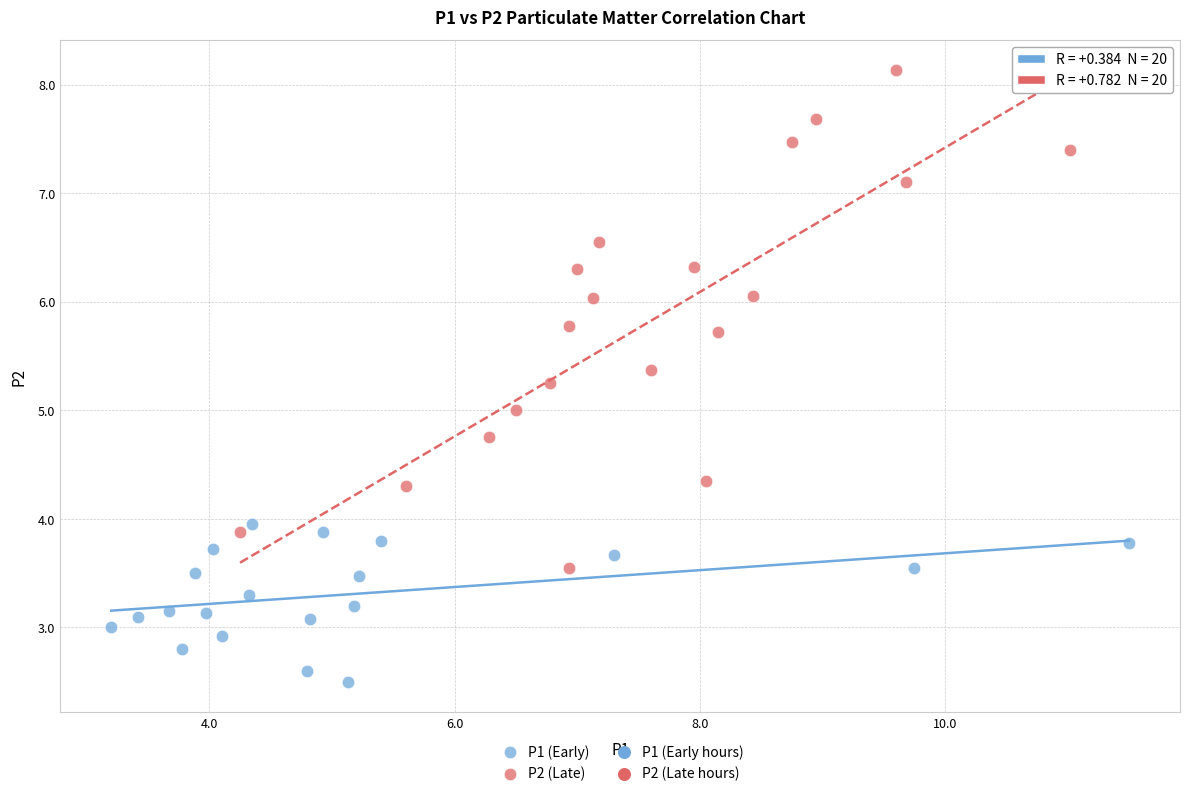

Which series has the largest Y range (max minus min)?

P2 (Late)